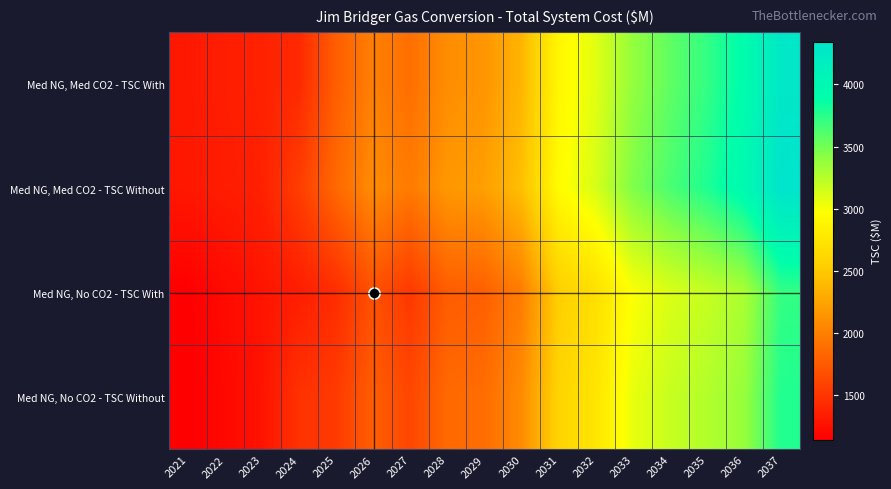

Rank the series by their maximum value, from highest to lowest.

Med NG, Med CO2 - TSC Without, Med NG, Med CO2 - TSC With, Med NG, No CO2 - TSC Without, Med NG, No CO2 - TSC With